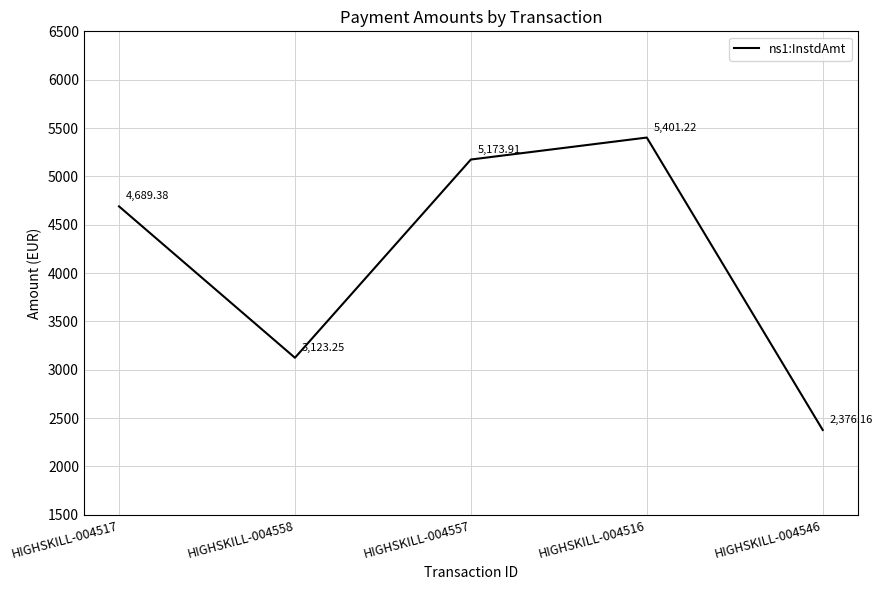

What is the sum of all values?

20763.9